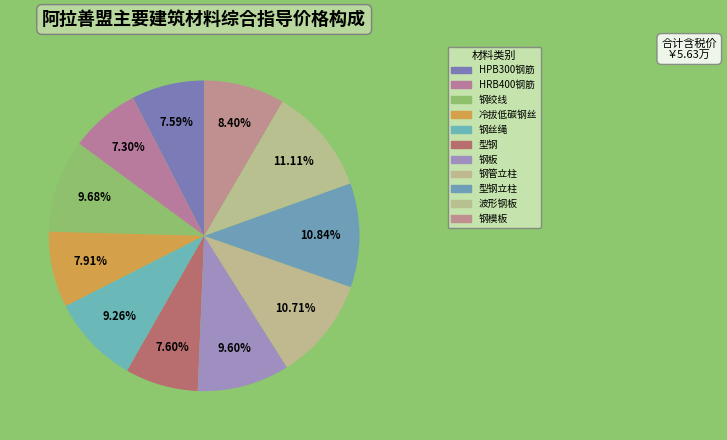

Is the sum of 钢绞线 and 钢管立柱 greater than half?

No